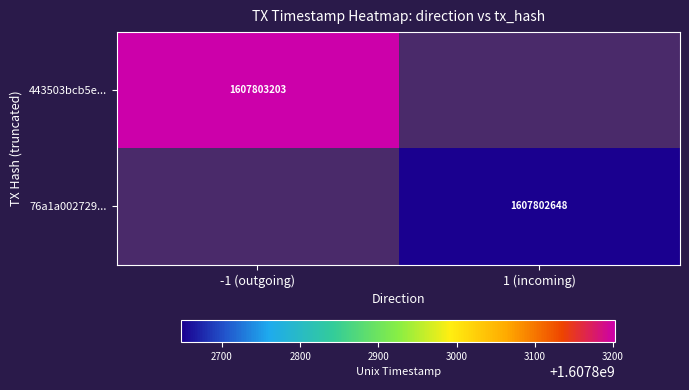

Which series changed the most between direction and time_stamp?

443503bcb5e6372ee18ac470ea9e63a567944dc